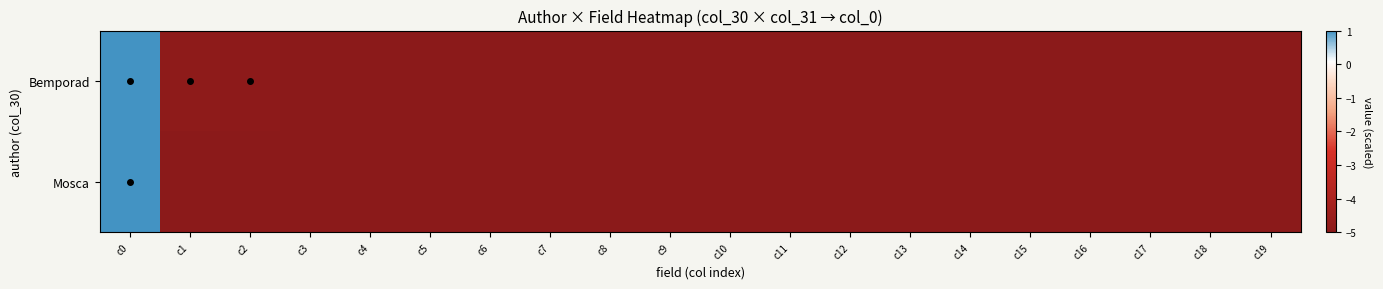

How many data points does each series have?

20